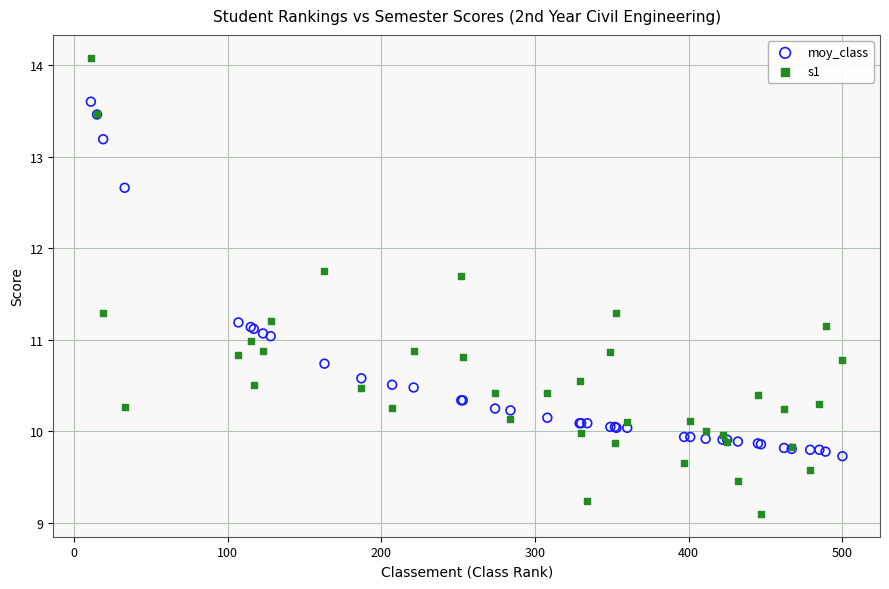

What is the X range (max minus min) for the scatter plot?

489.0